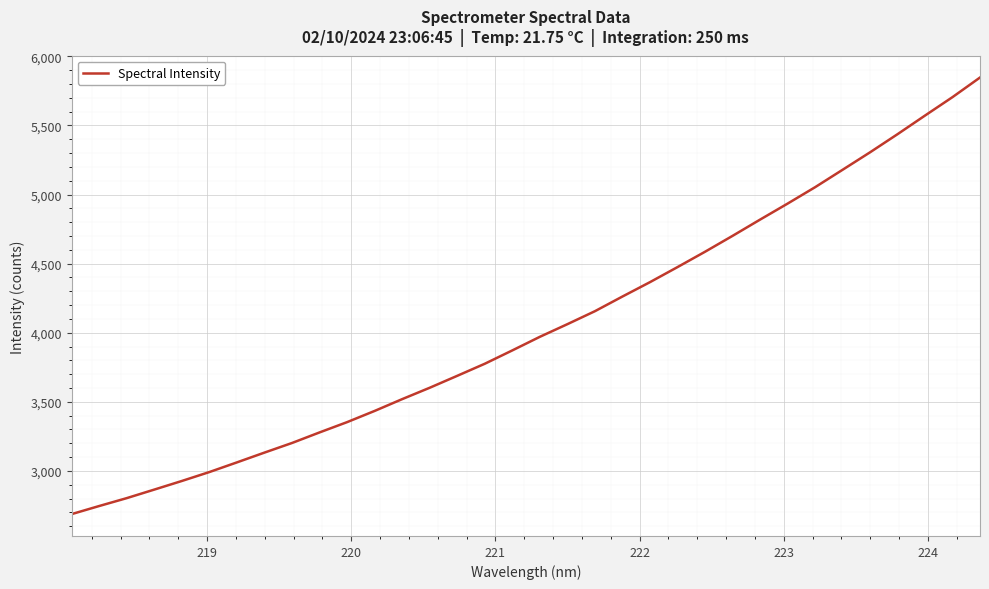

How many series are shown in this chart?

1